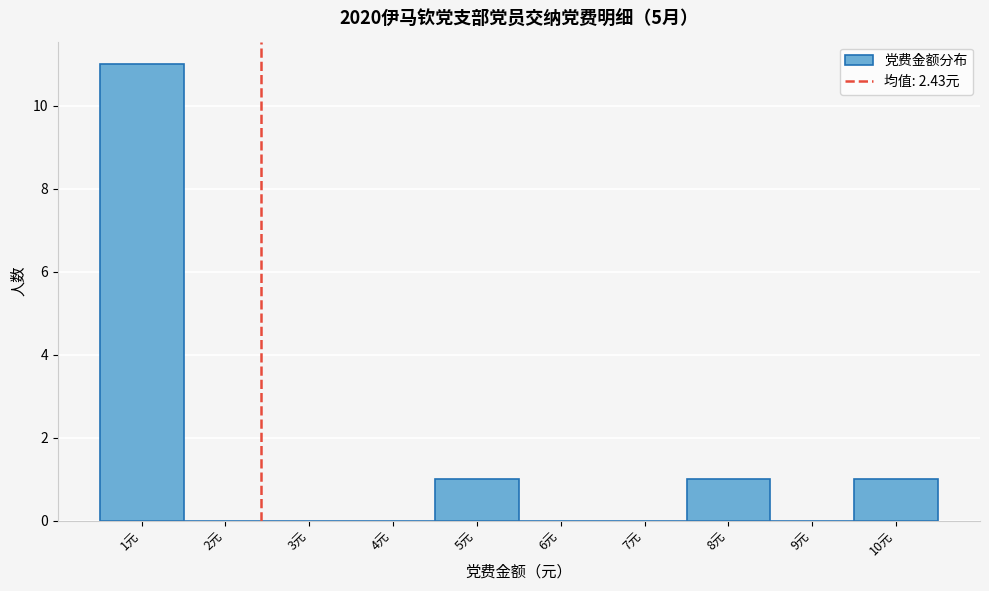

What is the height of the bar covering 7.5 to 8.5 on the x-axis? The values are not printed on the chart, so give them approximately, as read against the axis.

1